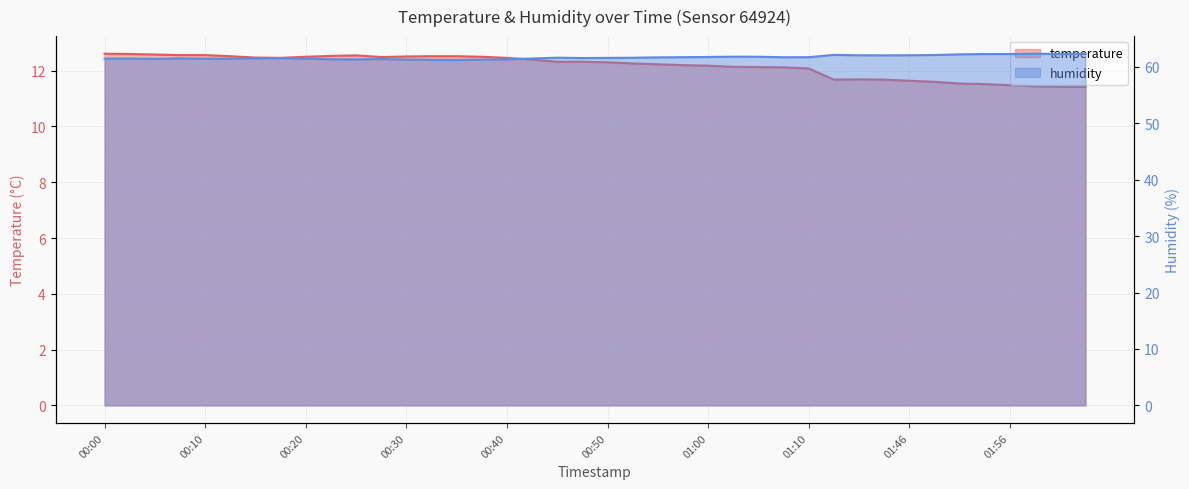

Is it true that temperature equals 11.4 at 01:59?

True